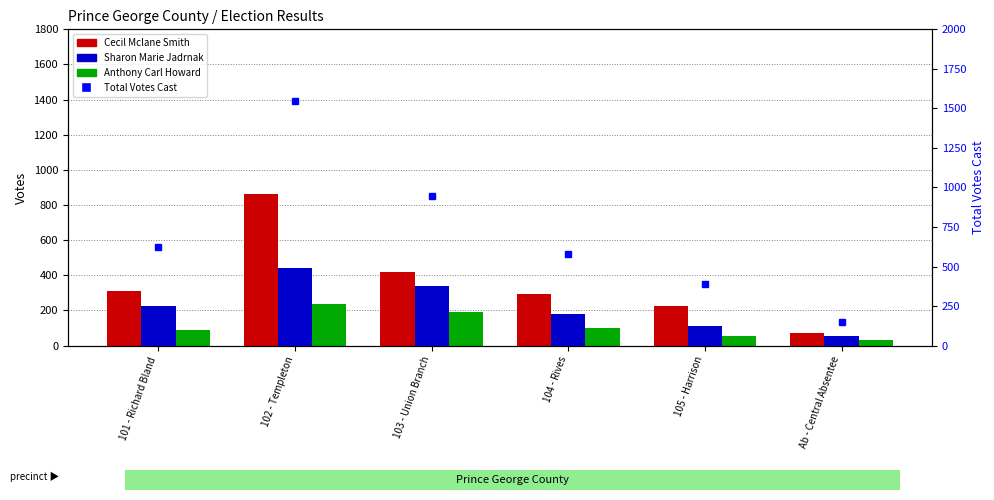

What is the label of the 6th bar from the left?

Ab - Central Absentee